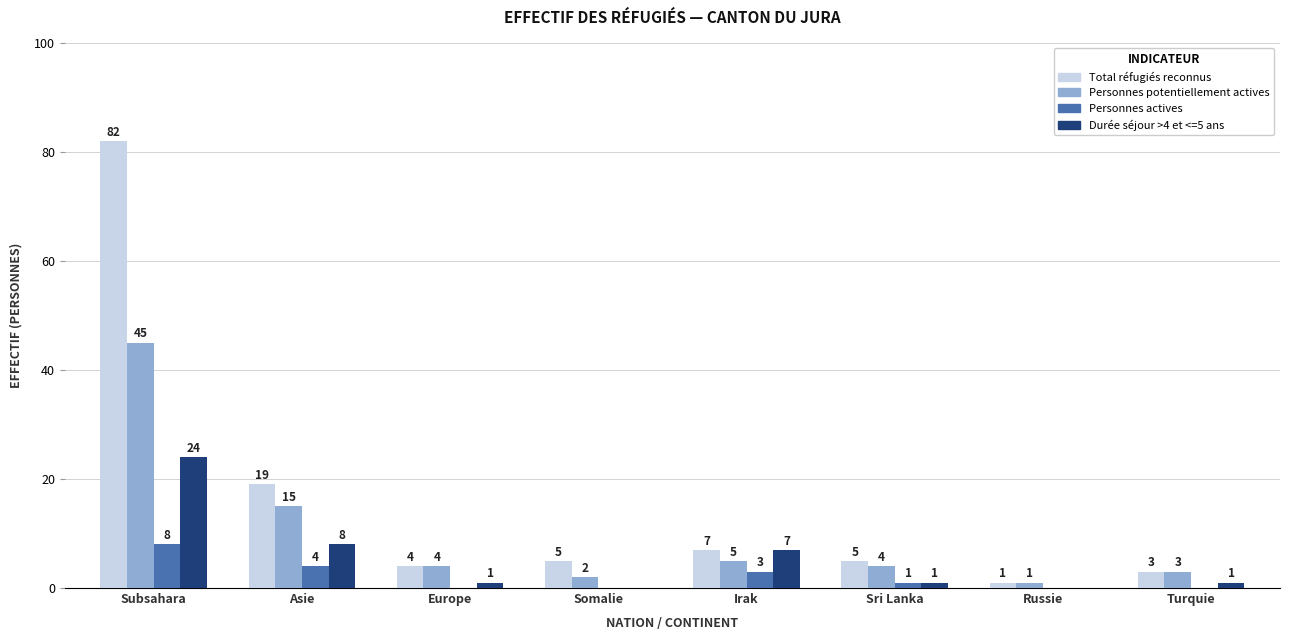

Does the chart contain stacked bars?

No